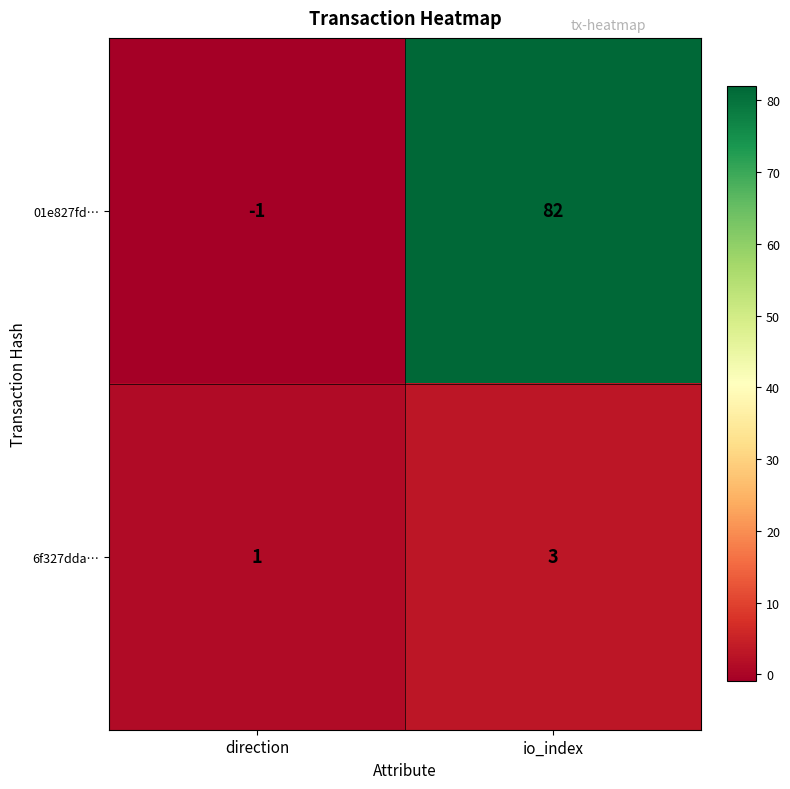

Rank the series at direction from highest to lowest value.

6f327dda…, 01e827fd…